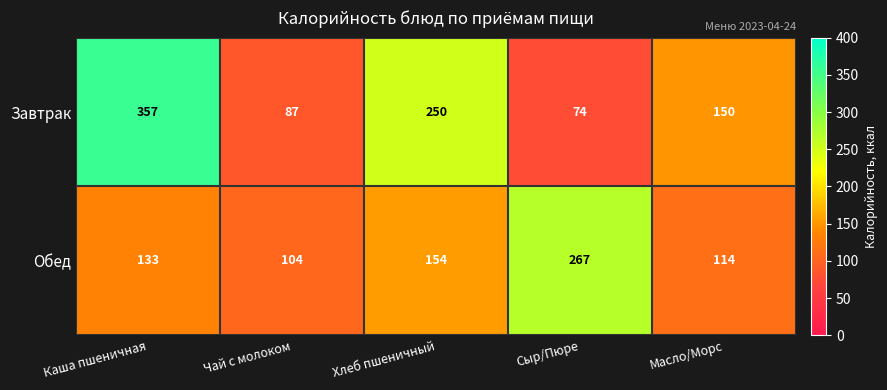

List the series in order of their peak value, highest first.

Завтрак, Обед